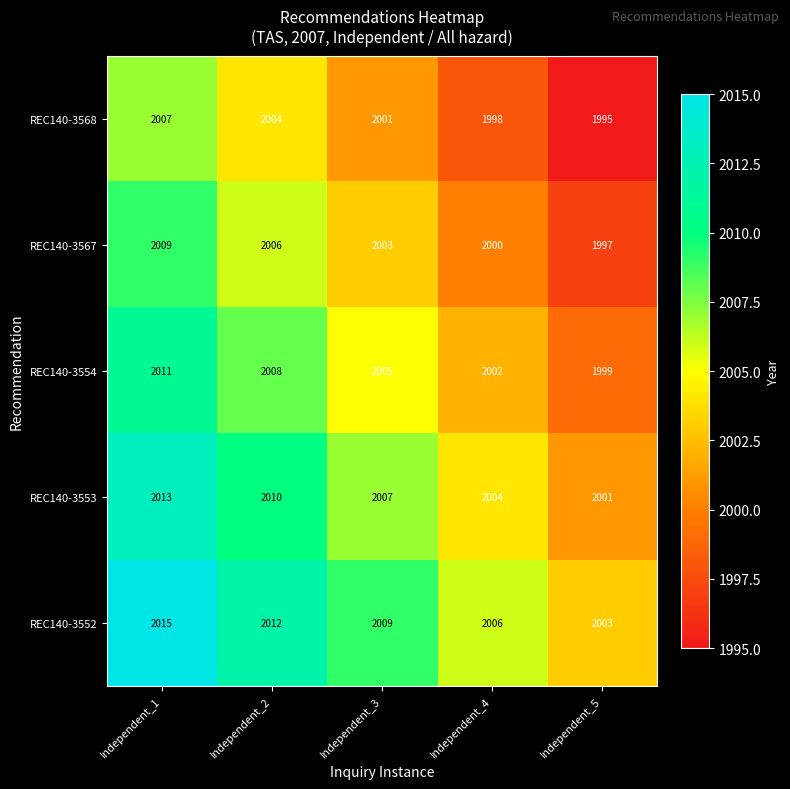

Reading right to left, transcribe all the data shown in this chart.

REC140-3568: 1995	1998	2001	2004	2007
REC140-3567: 1997	2000	2003	2006	2009
REC140-3554: 1999	2002	2005	2008	2011
REC140-3553: 2001	2004	2007	2010	2013
REC140-3552: 2003	2006	2009	2012	2015